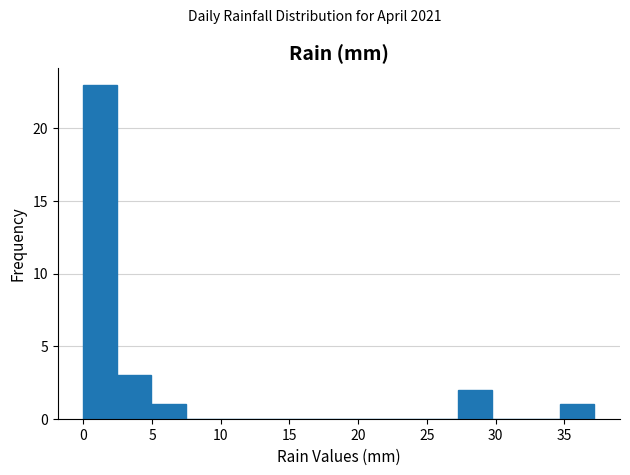

How tall is the bar that spans 5.0 to 7.5 on the x-axis? Neither the bar edges nor the heights are printed on the chart, so give them approximately, as read against the axes.

1